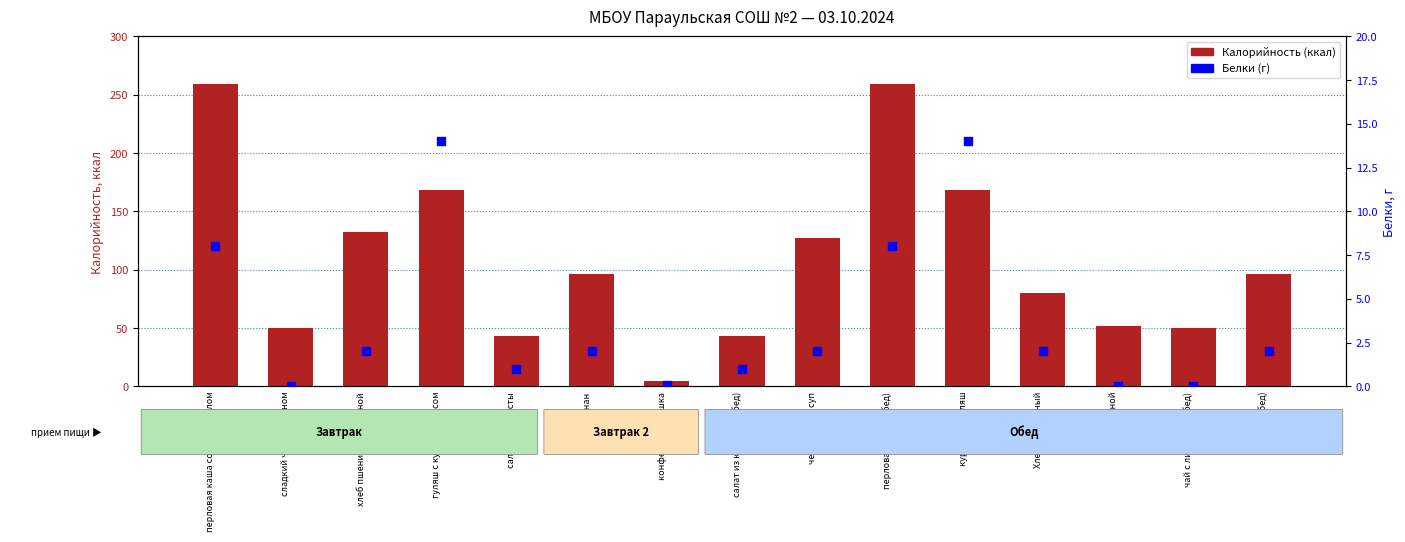

At which category is the sum across all series the highest?

перловая каша со слив. маслом